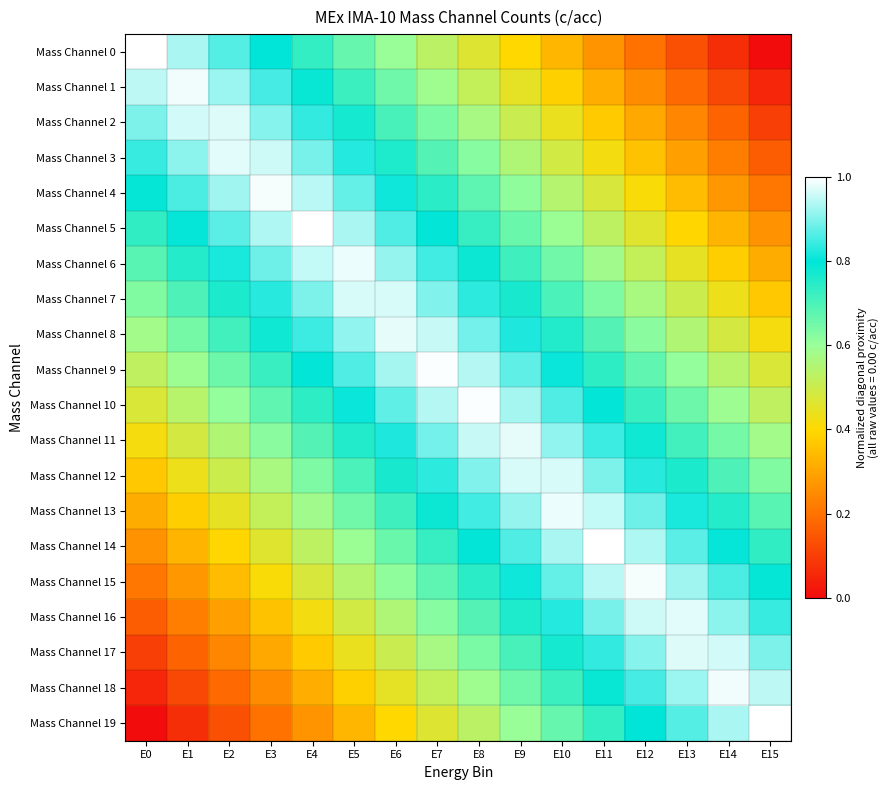

What is the total value across all series at E7?

14.7